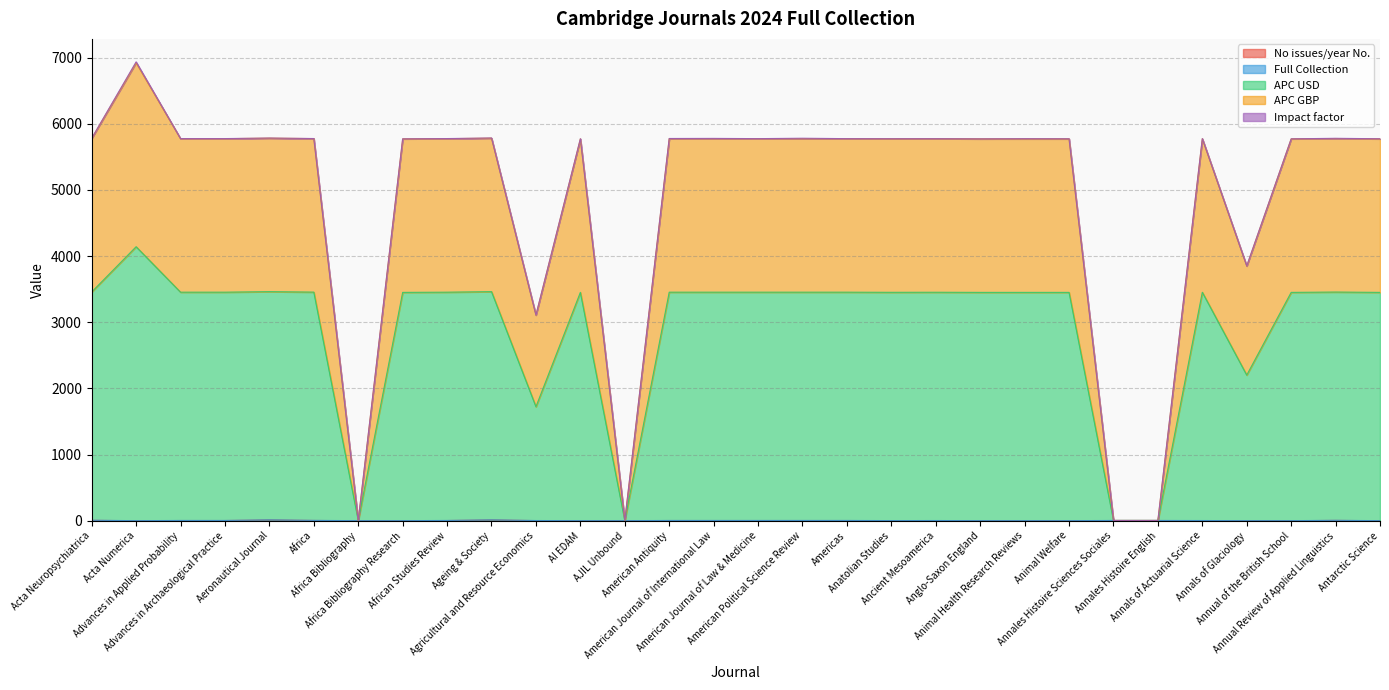

Where is the first local minimum for APC GBP?

Advances in Applied Probability